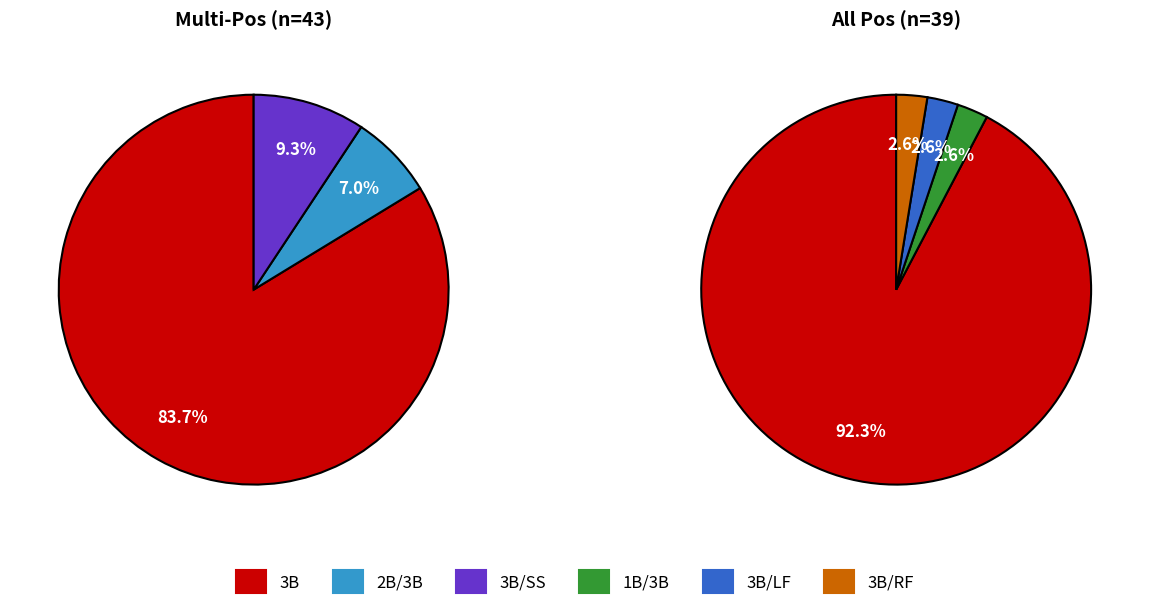

Is the sum of 3B/SS and 1B/3B greater than half?

No